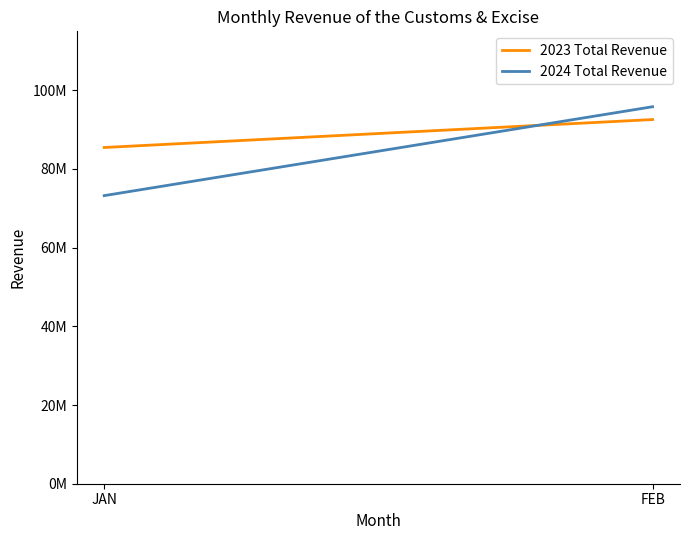

Reading left to right, transcribe all the data shown in this chart.

2023 Total Revenue: 85443941	92546586
2024 Total Revenue: 73211054	95802703